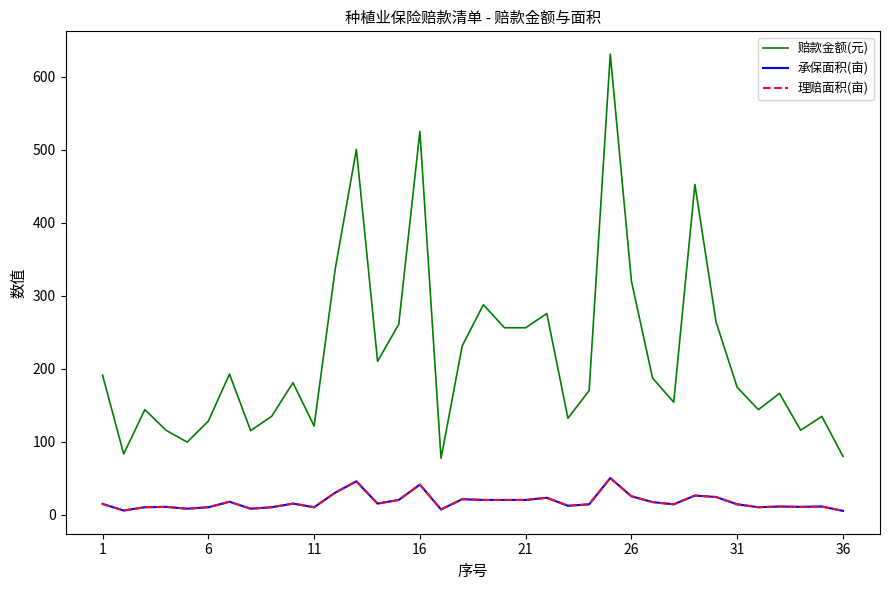

Does the chart have visible grid lines?

No